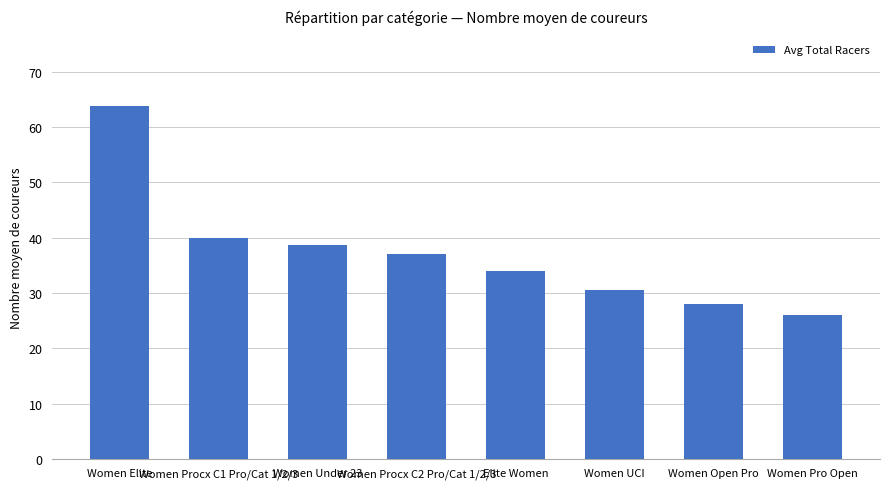

Where does the data first go above 37?

Women Elite